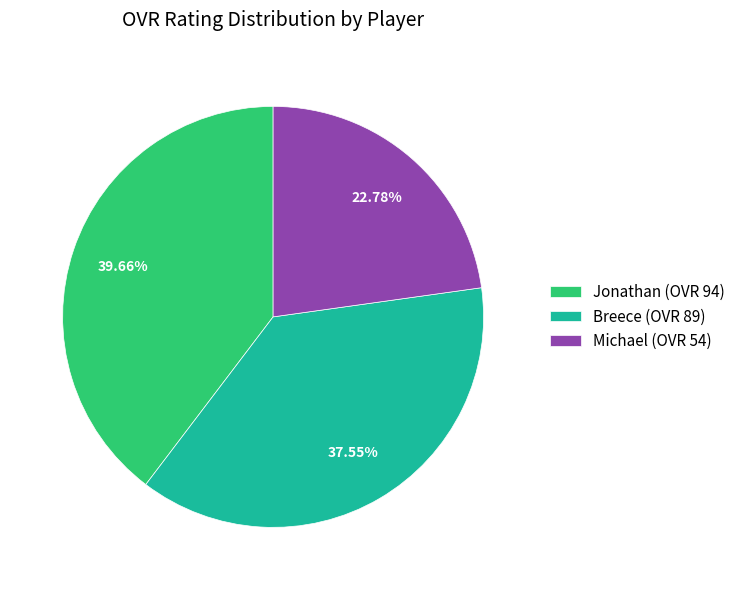

Which slice is the smallest?

Michael